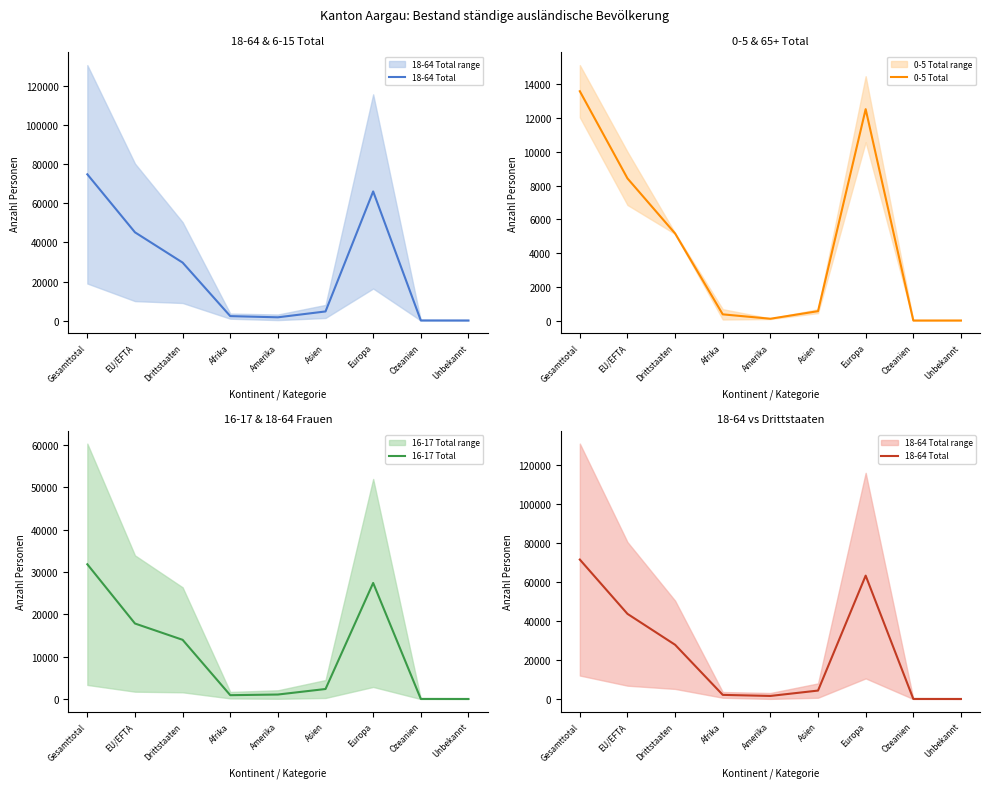

True or false: 16-17 Total and 18-64 Total cross at least once.

False